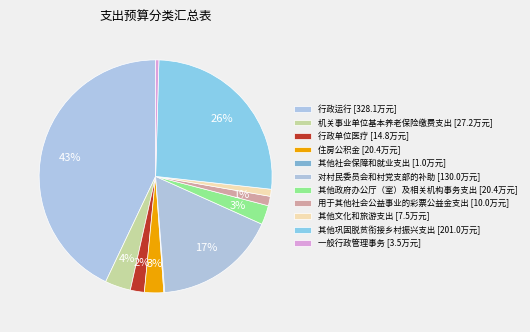

Rank the categories by value from lowest to highest.

其他社会保障和就业支出, 一般行政管理事务, 其他文化和旅游支出, 用于其他社会公益事业的彩票公益金支出, 行政单位医疗, 其他政府办公厅（室）及相关机构事务支出, 住房公积金, 机关事业单位基本养老保险缴费支出, 对村民委员会和村党支部的补助, 其他巩固脱贫衔接乡村振兴支出, 行政运行